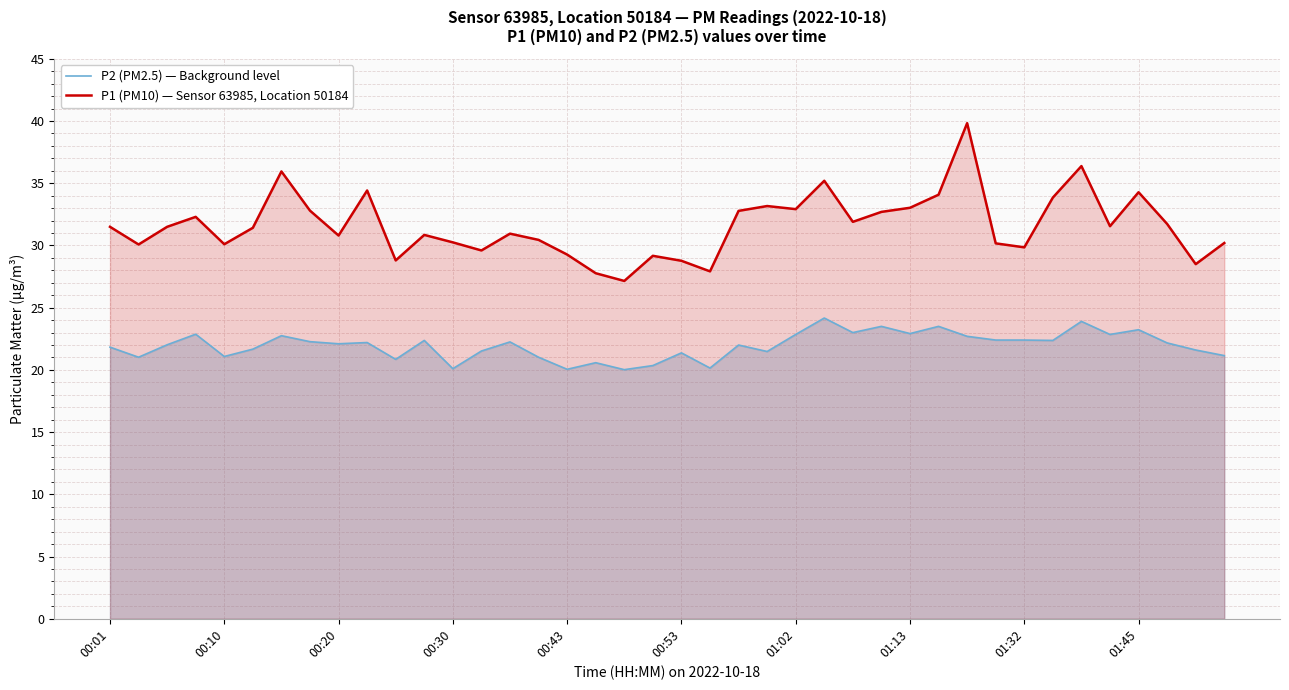

Which series has the widest spread of values?

P1 (PM10) — Sensor 63985, Location 50184